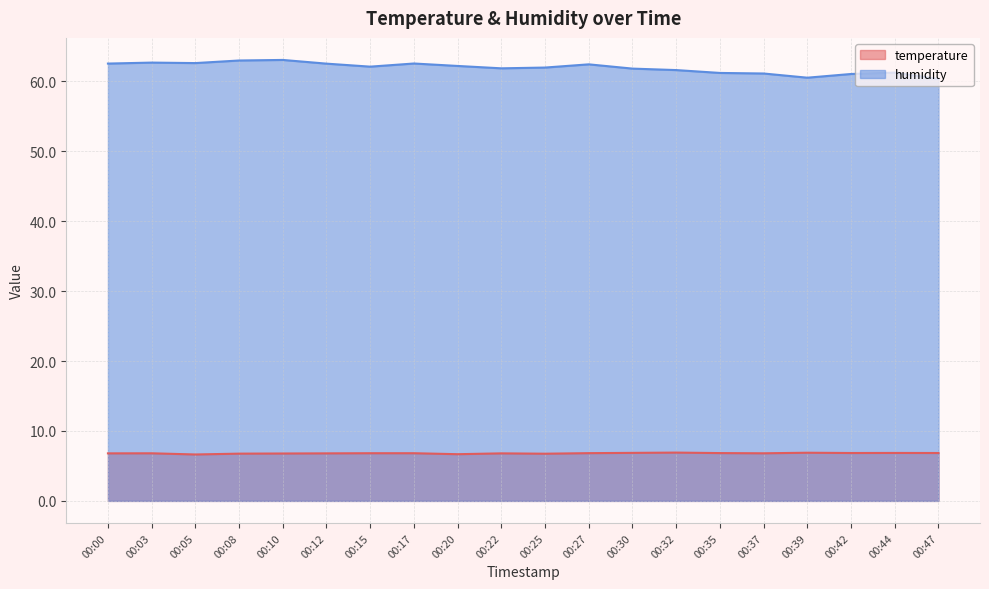

Between 00:27 and 00:25, which is larger?

00:27